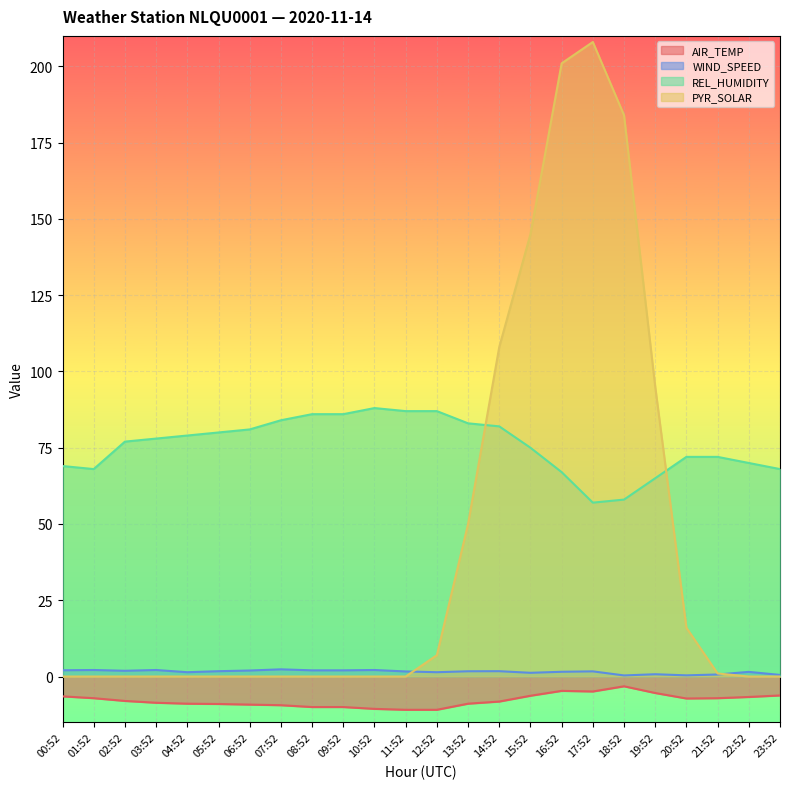

What are all the series names shown in the legend?

AIR_TEMP, WIND_SPEED, REL_HUMIDITY, PYR_SOLAR